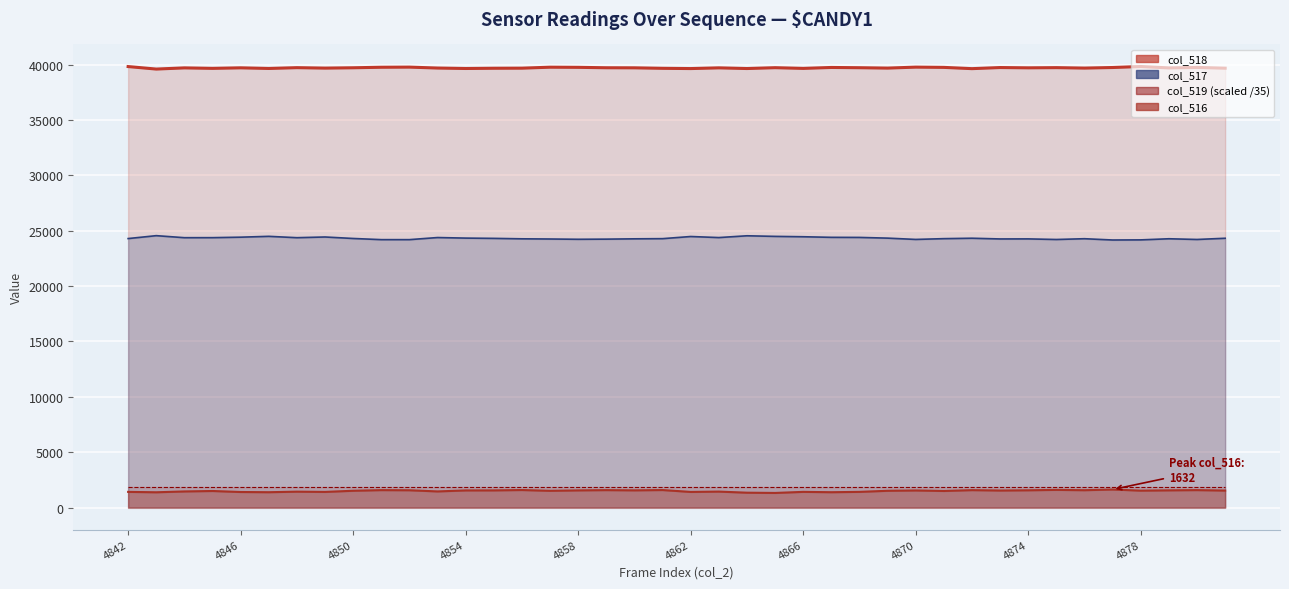

Which series changed the most between 4850 and 37?

col_516 line